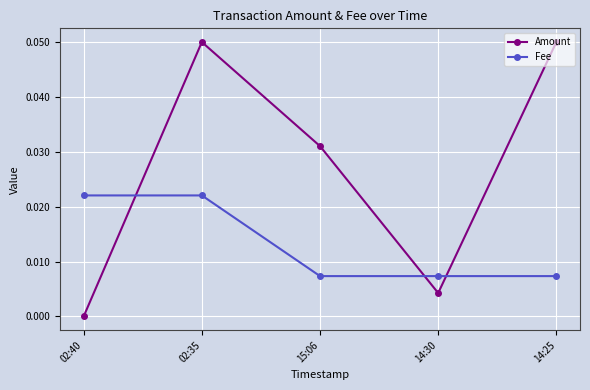

Between which two adjacent categories do Fee and Amount first intersect?

02:40 and 02:35